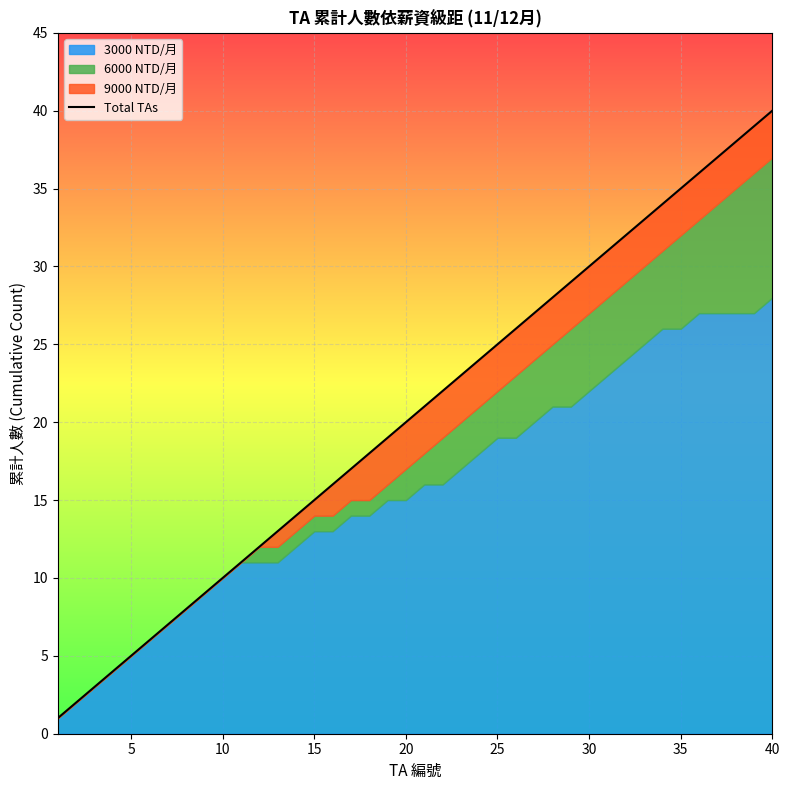

What is the difference between the maximum and minimum values?

39